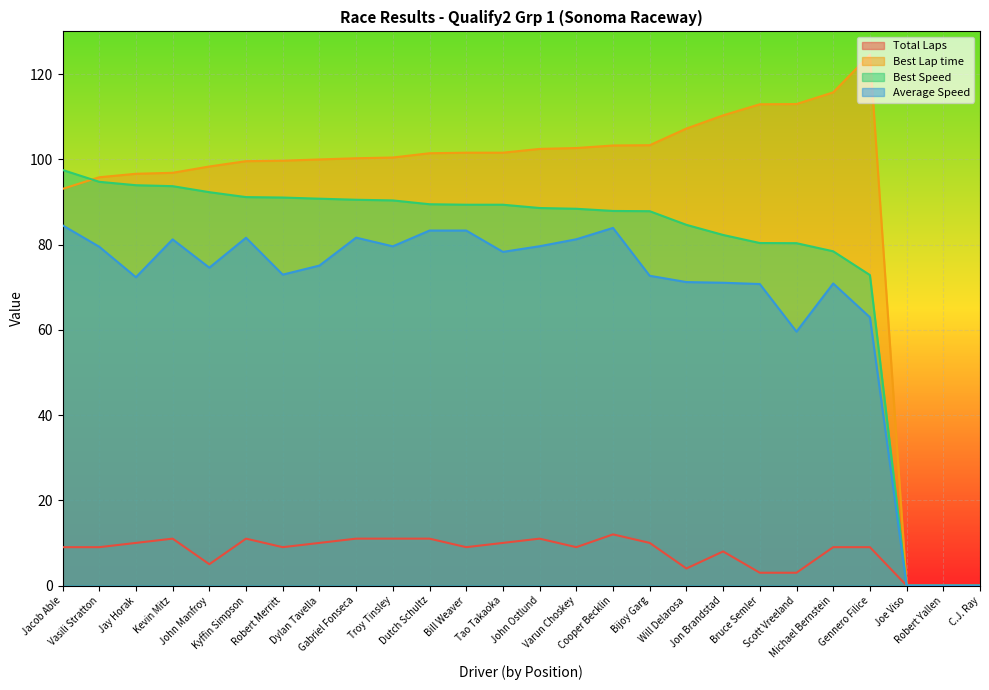

True or false: Best Speed has a value of 41.3 at C.J. Ray.

False